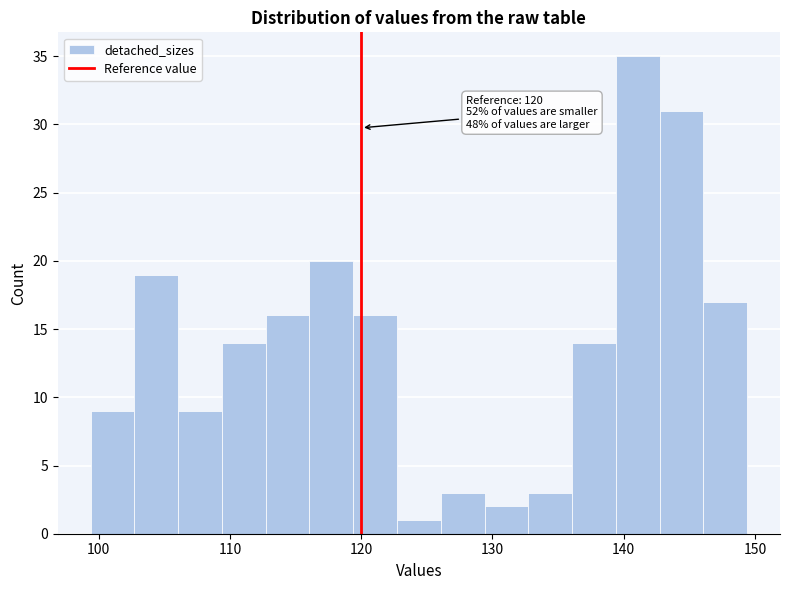

Around what value on the x-axis is the tallest bar? Give the approximate position of its centre, as read against the axis.

141